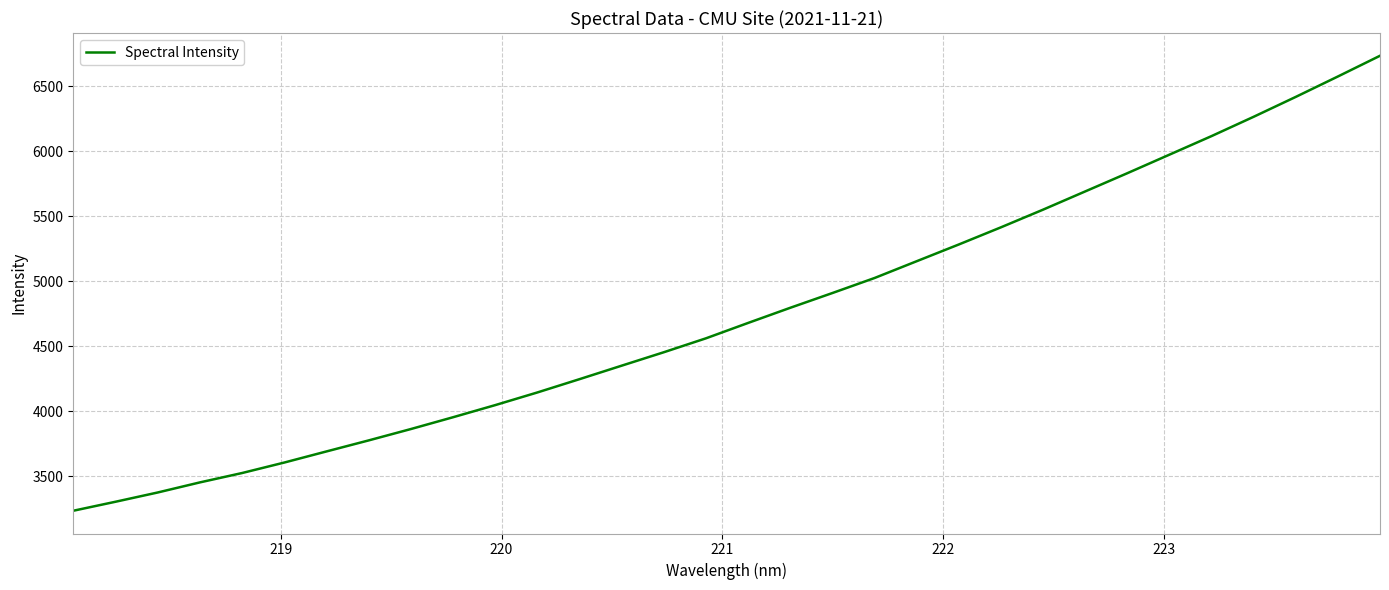

Does the chart have visible grid lines?

Yes